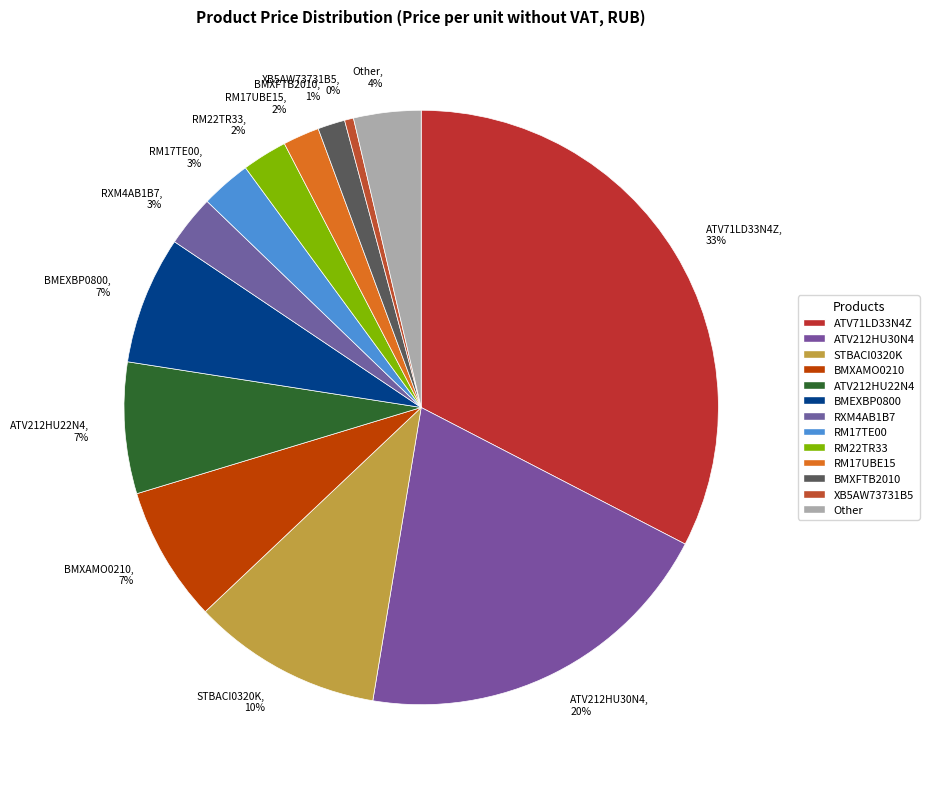

To the nearest percent, what is the average slice percentage?

8%